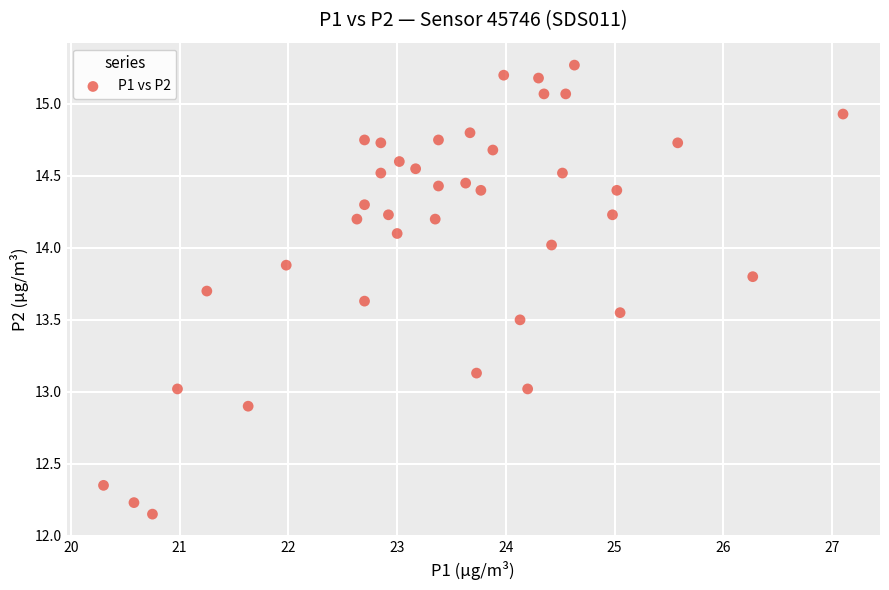

What is the range of Y values (max minus min)?

3.1